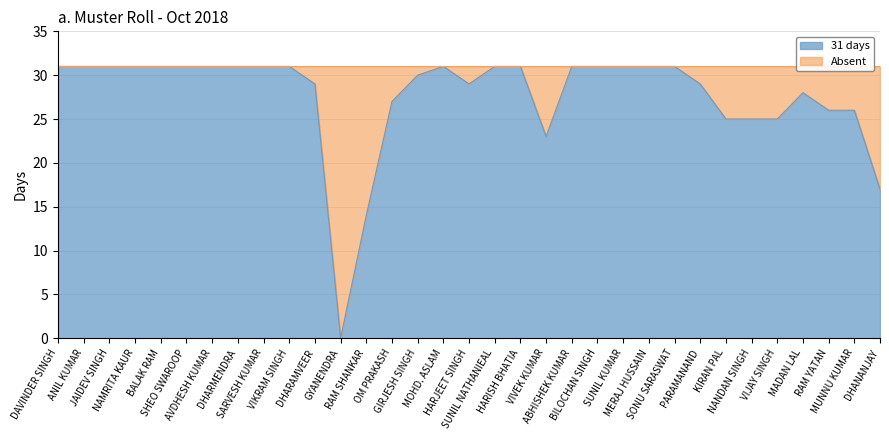

What is the maximum value shown in the chart?

31